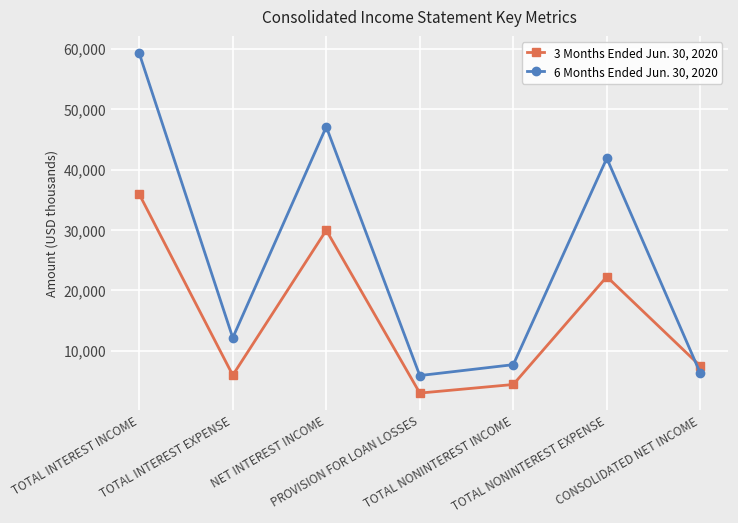

Which category has the lowest value in the 3 Months Ended Jun. 30, 2020 series?

PROVISION FOR LOAN LOSSES